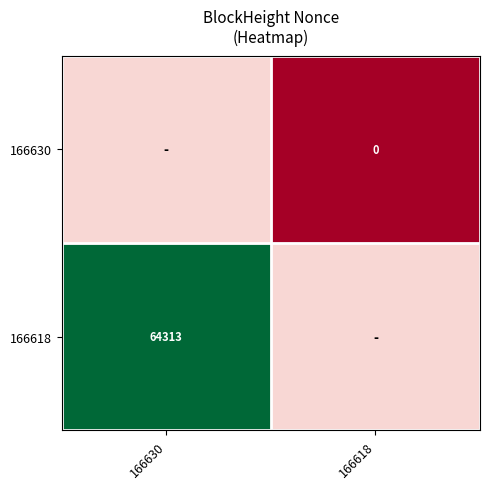

Rank the series by their maximum value, from highest to lowest.

166618, 166630